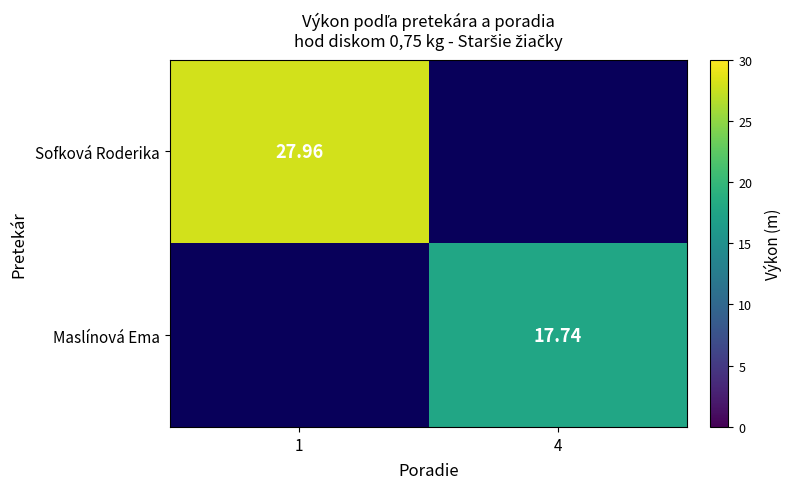

Which series has the largest range (max minus min)?

Sofková Roderika